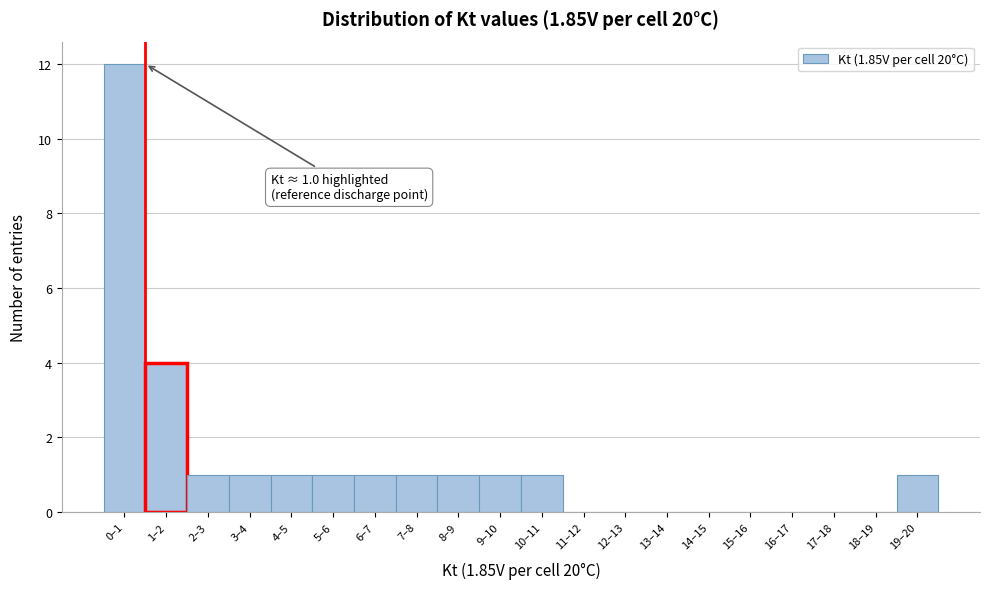

Reading right to left, list all the values displayed in this chart.

19–20=1	18–19=0	17–18=0	16–17=0	15–16=0	14–15=0	13–14=0	12–13=0	11–12=0	10–11=1	9–10=1	8–9=1	7–8=1	6–7=1	5–6=1	4–5=1	3–4=1	2–3=1	1–2=4	0–1=12